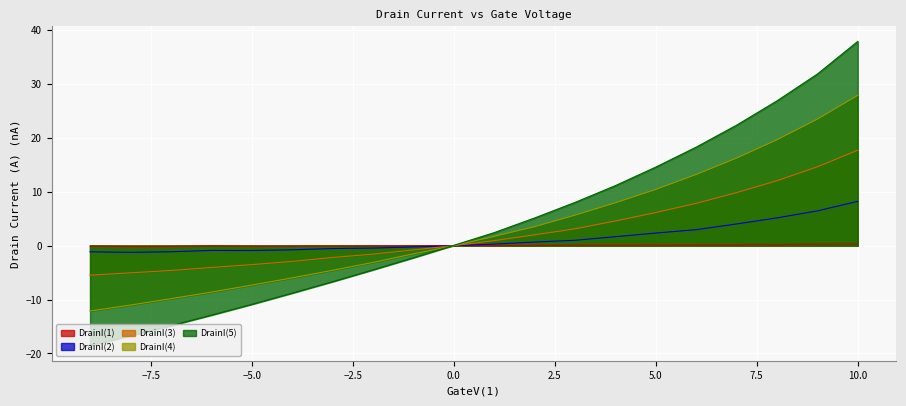

True or false: DrainI(4) has more than 0 interior local peaks.

False